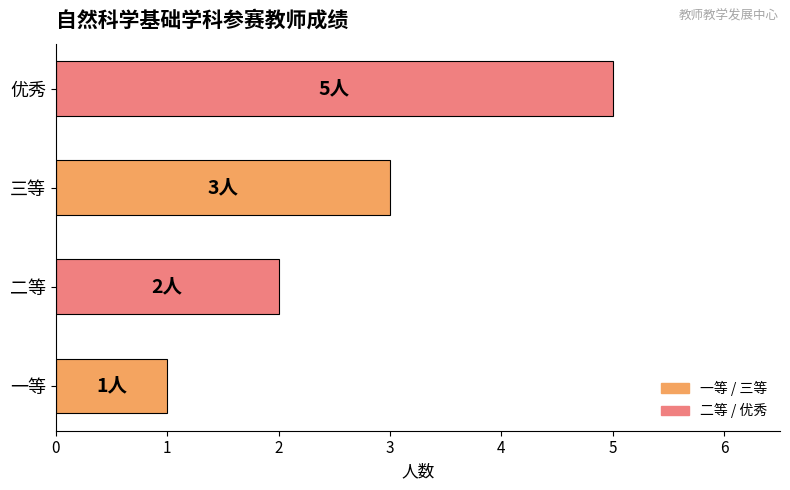

How many data points does each series have?

4